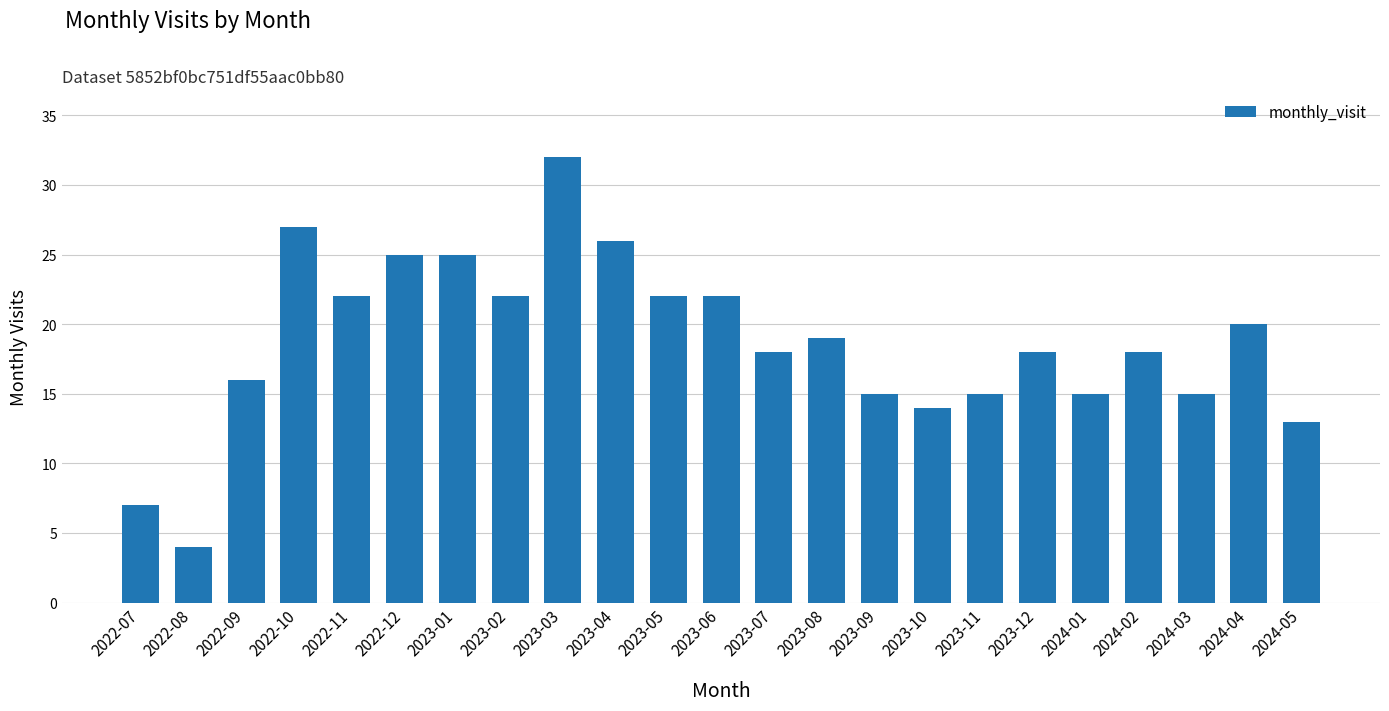

Between 2022-10 and 2024-03, which is larger?

2022-10